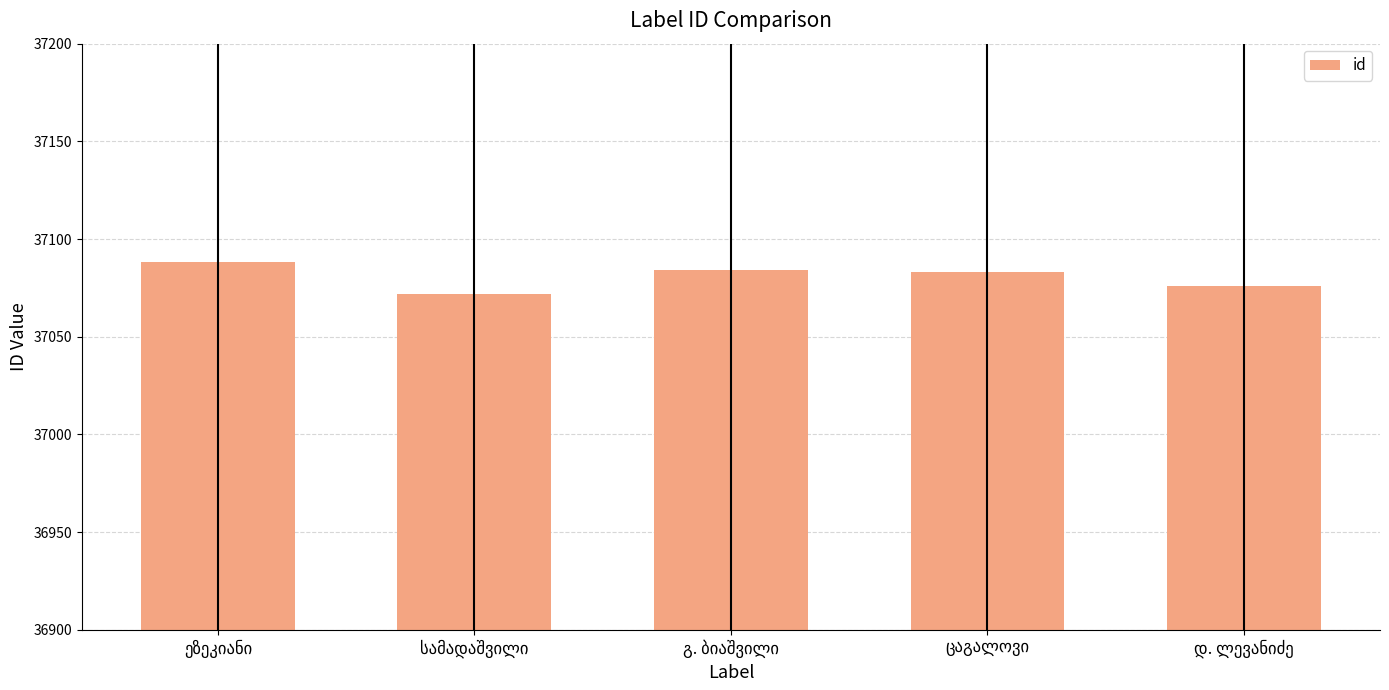

What is the value of the 4th bar from the left?

37083